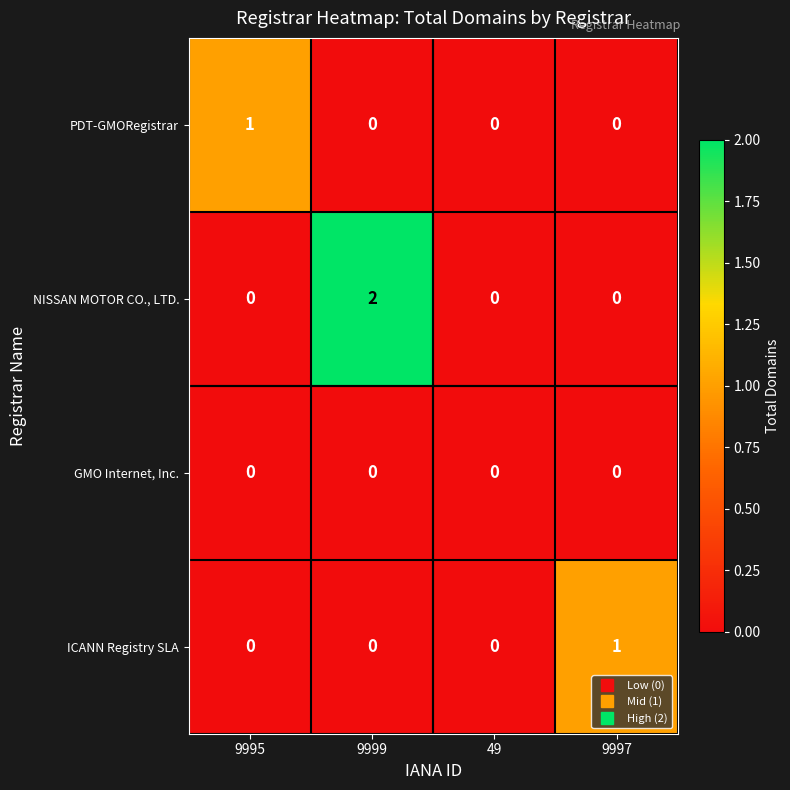

Which series changed the most between 49 and 9997?

ICANN Registry SLA